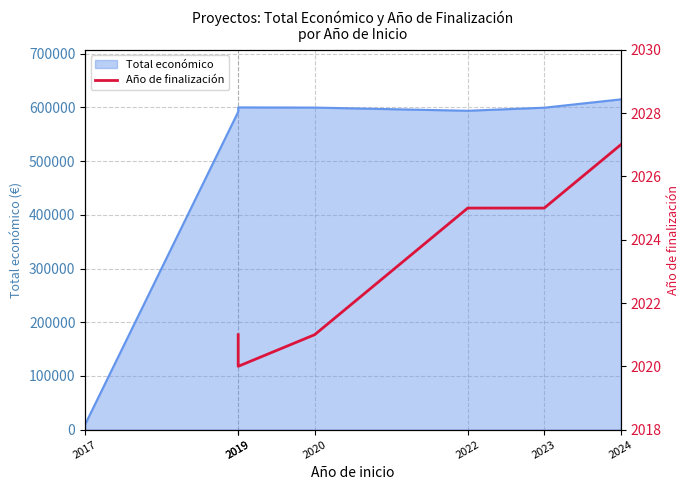

At which label is the value closest to 2023?

2019